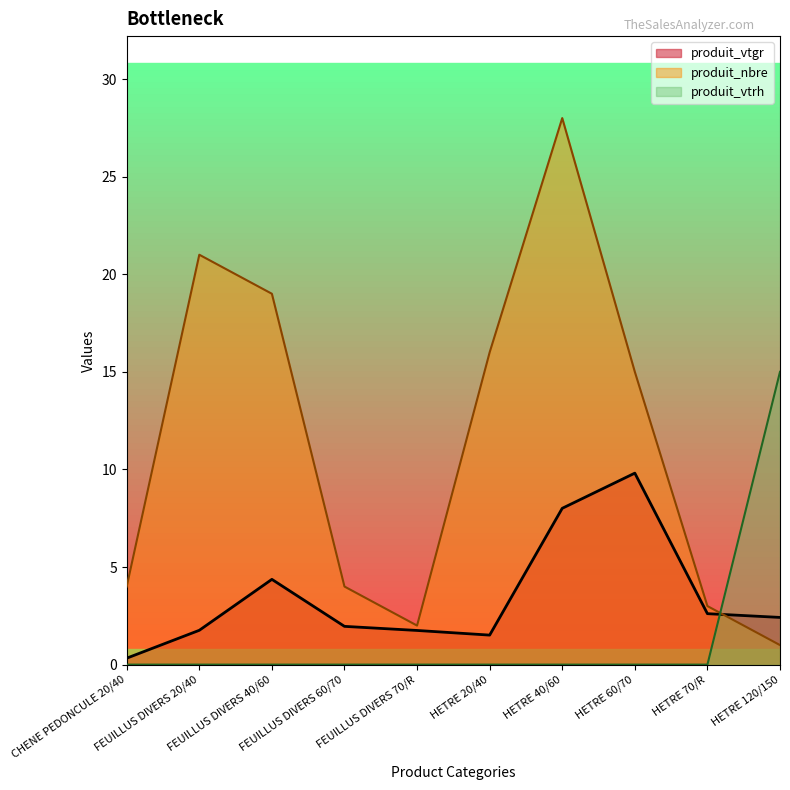

What value does the produit_nbre series have at HETRE 120/150?

1.0